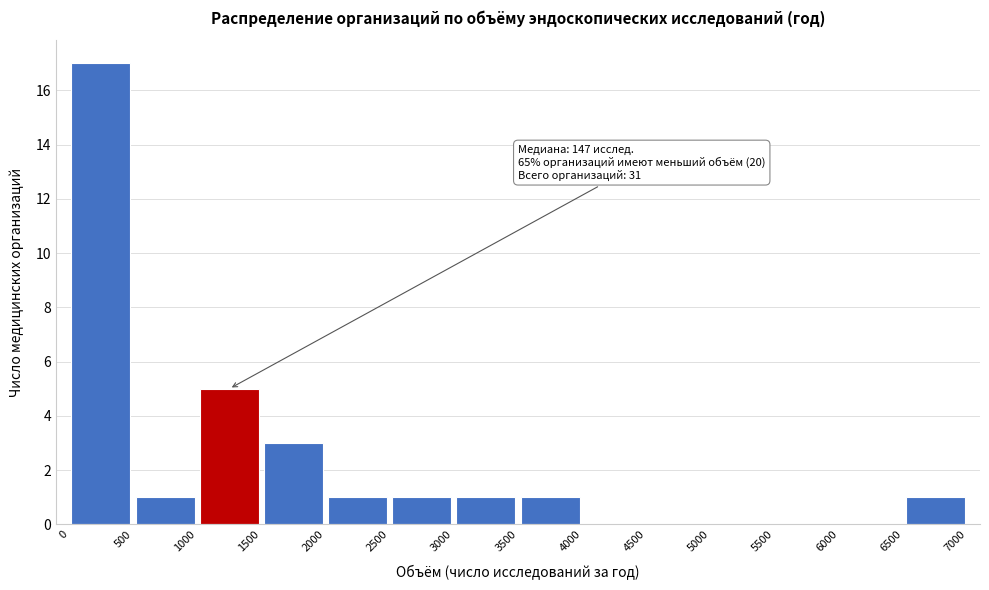

Which range on the x-axis has the tallest bar?

0 to 500